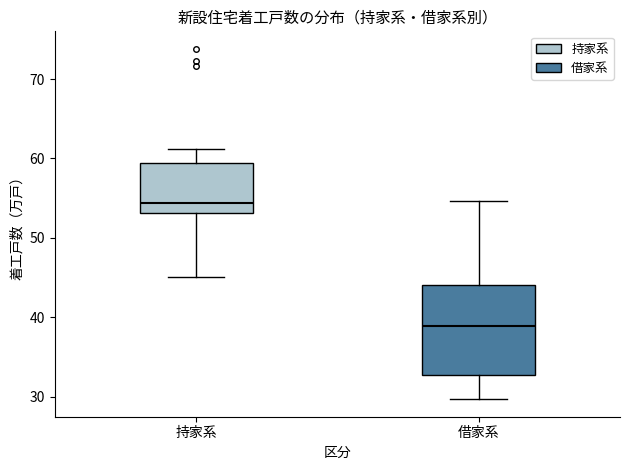

Where does the lower whisker of the box for 借家系 end on the y-axis? The values are not printed on the chart, so give them approximately, as read against the axis.

30